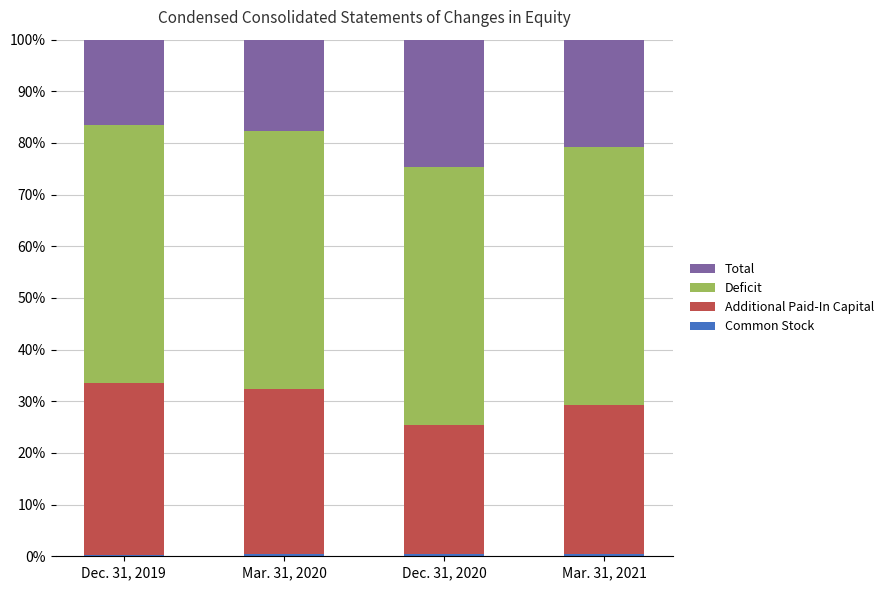

What is the label of the 3rd bar from the right?

Mar. 31, 2020